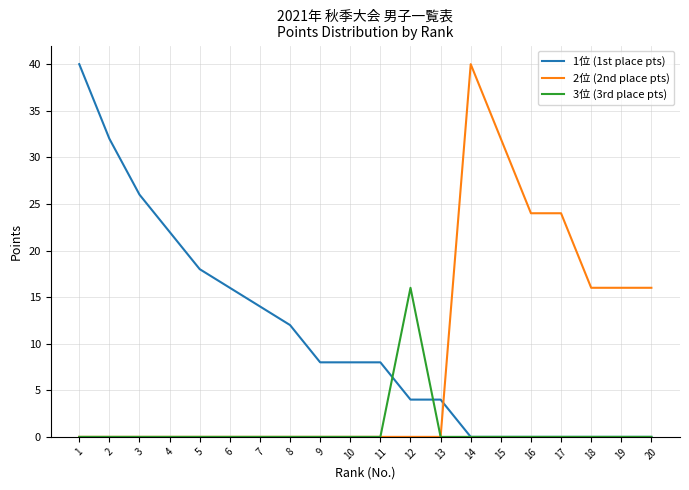

After their last crossing, which series has the higher values: 2位 (2nd place pts) or 1位 (1st place pts)?

2位 (2nd place pts)